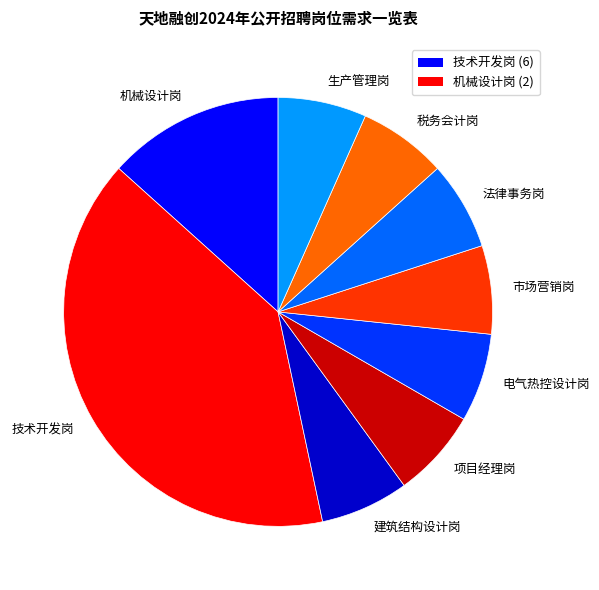

How many slices are in this pie chart?

9